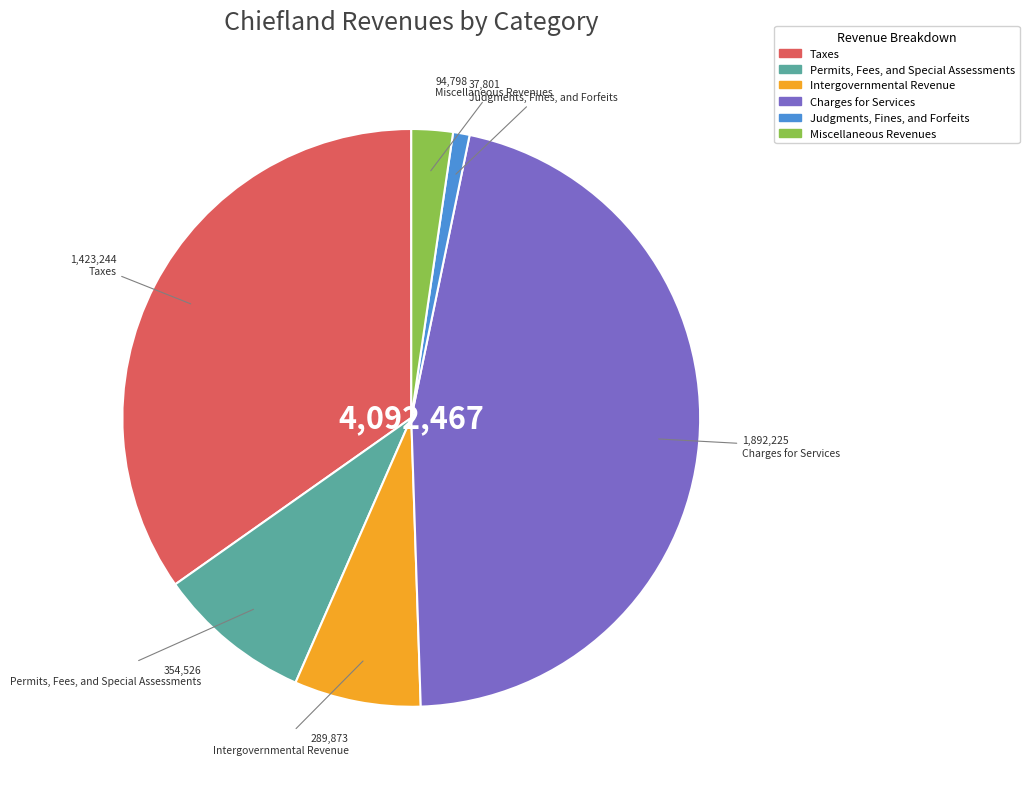

Does any single category account for the majority?

No